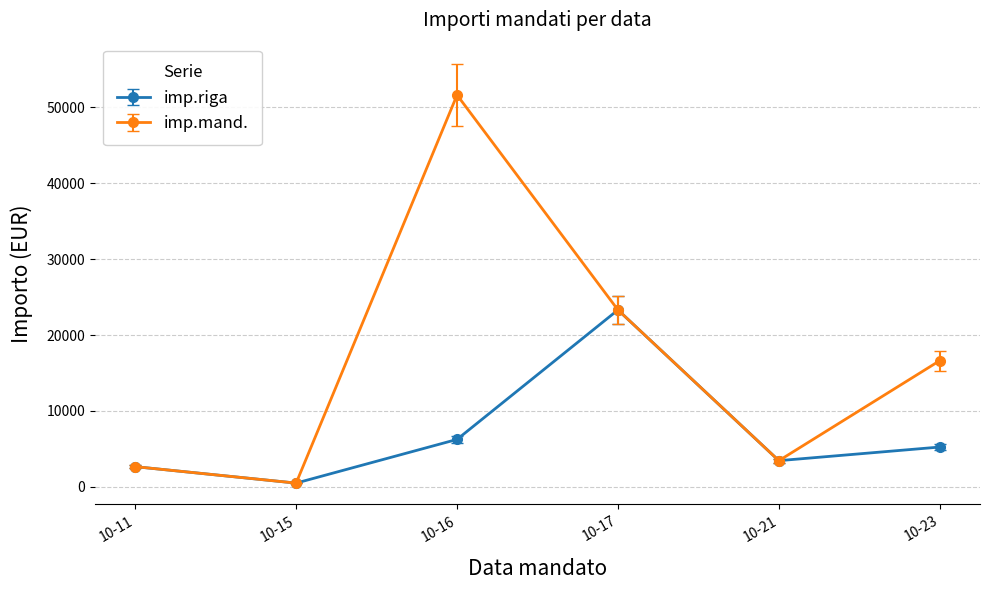

What is the value of the imp.mand. point at the 3rd from the left?

51623.5